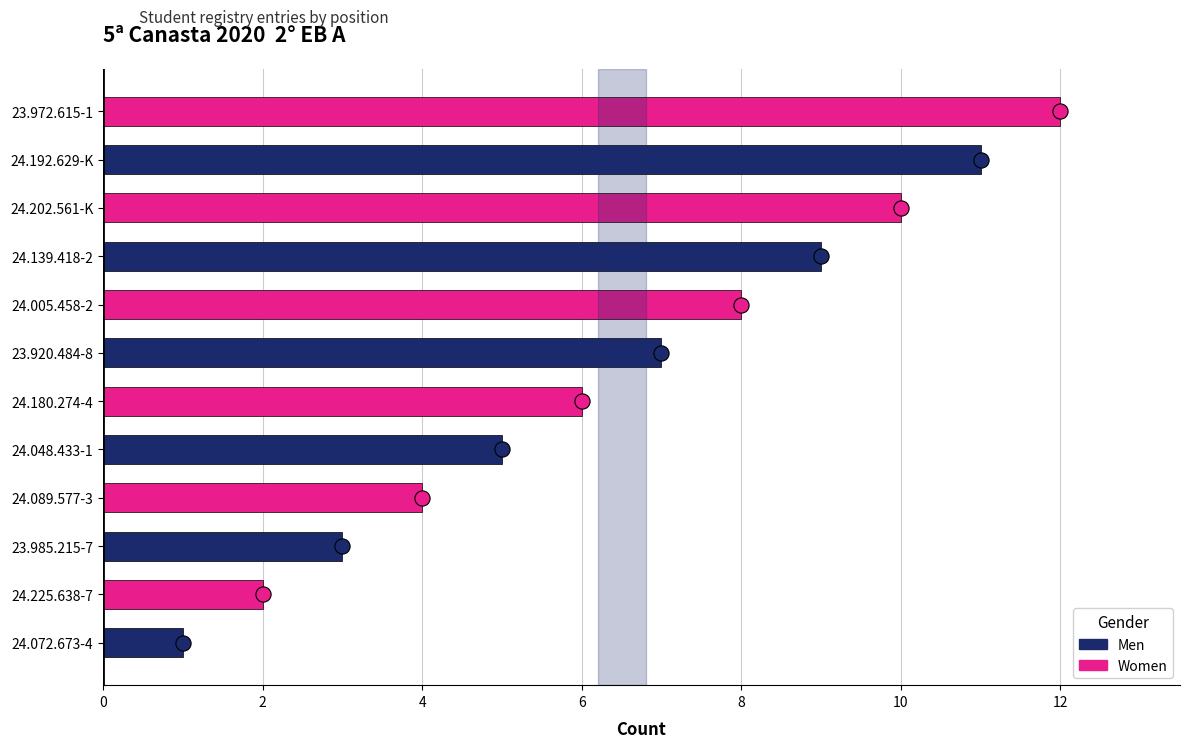

Which has a higher value, 24.048.433-1 or 24.072.673-4?

24.048.433-1